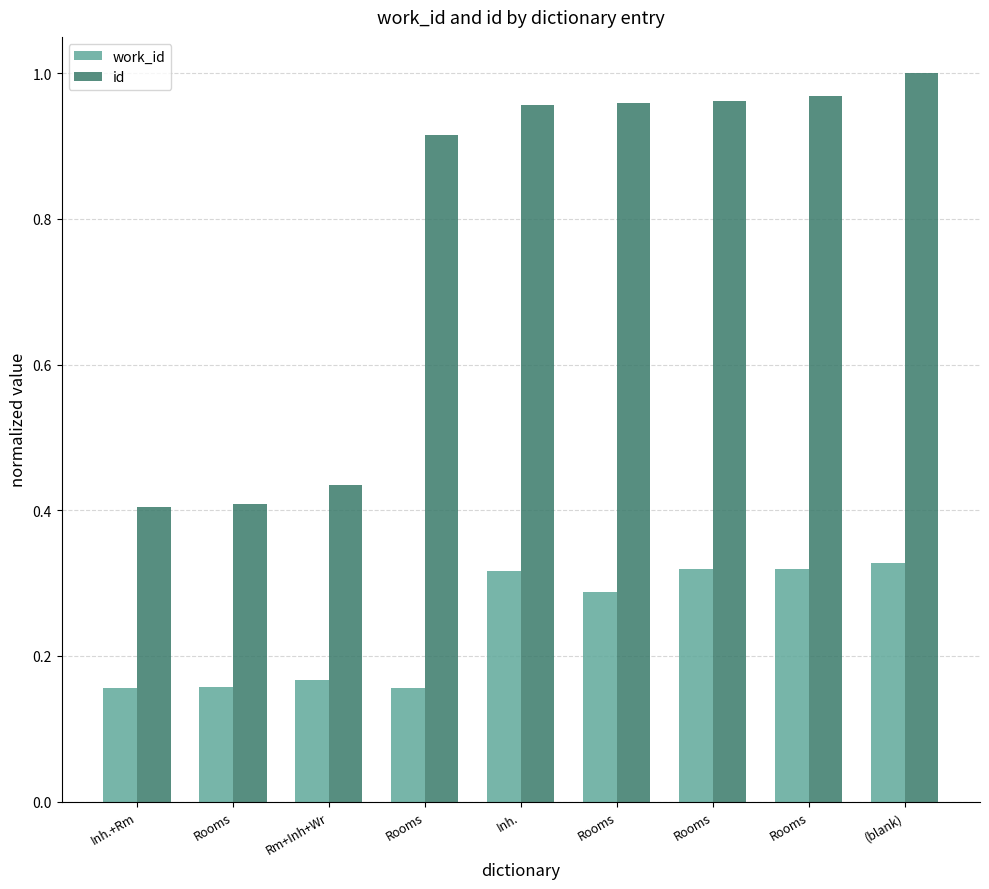

What is the label of the 1st bar from the right?

(blank)